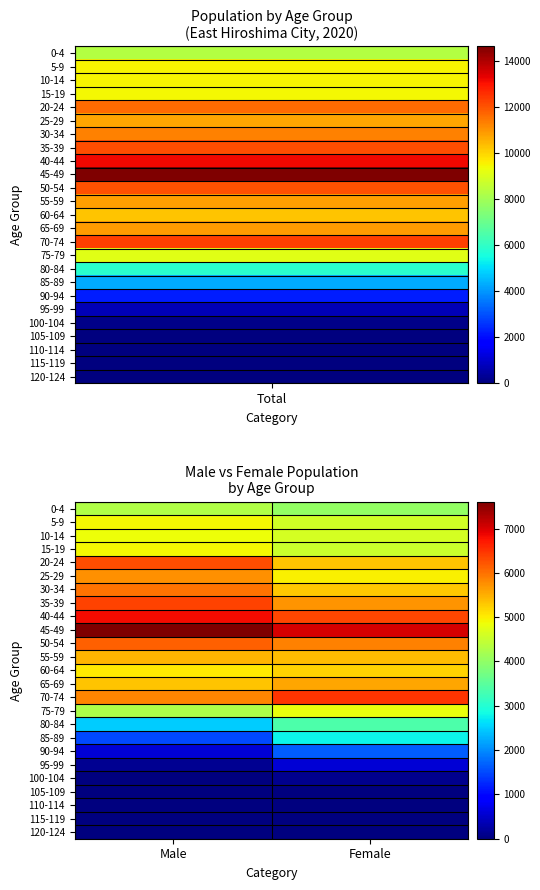

Which category has the highest value across all series?

Male